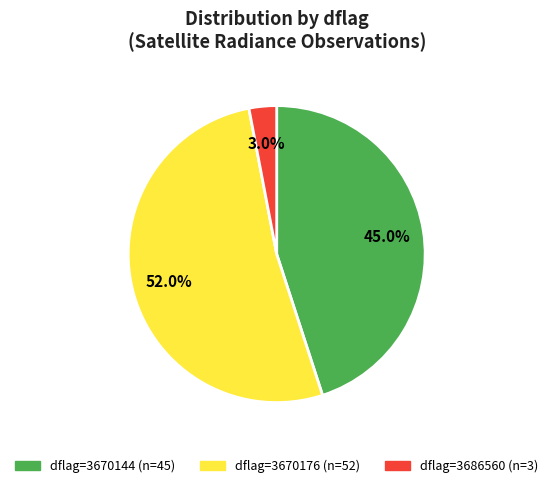

Does any single category account for the majority?

Yes